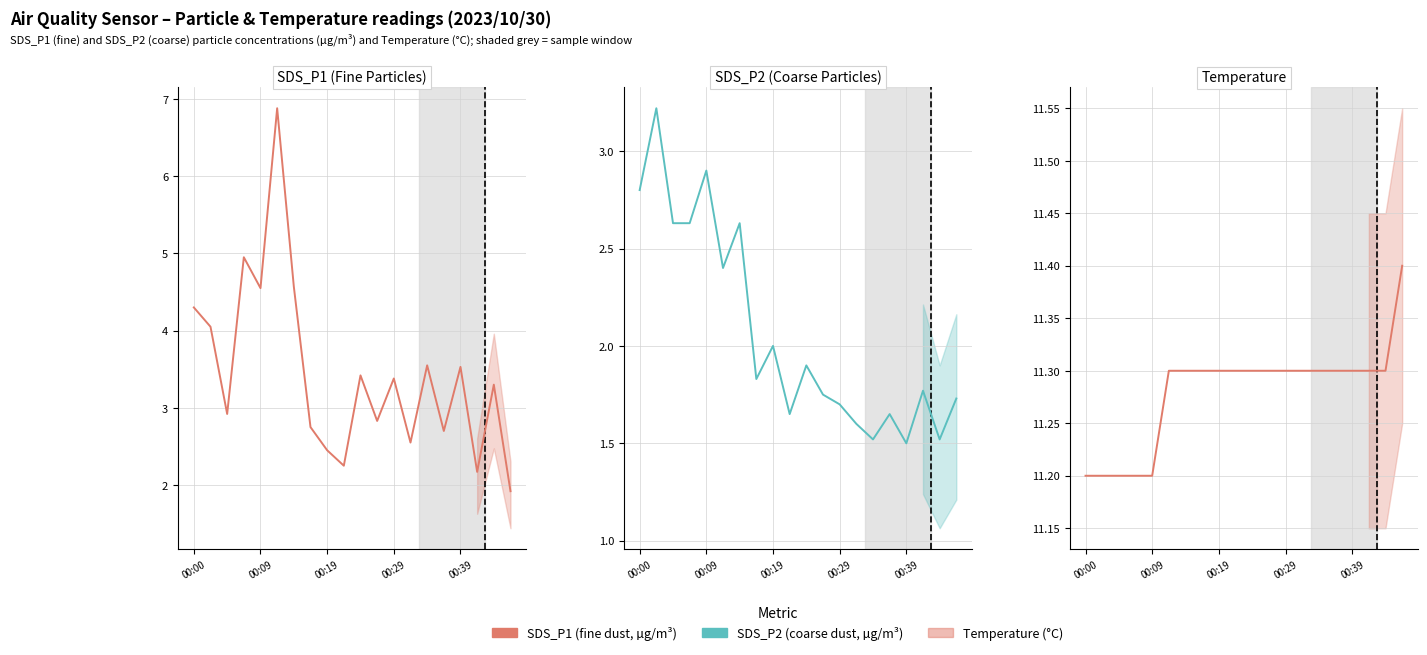

What position from the right is 00:00?

20